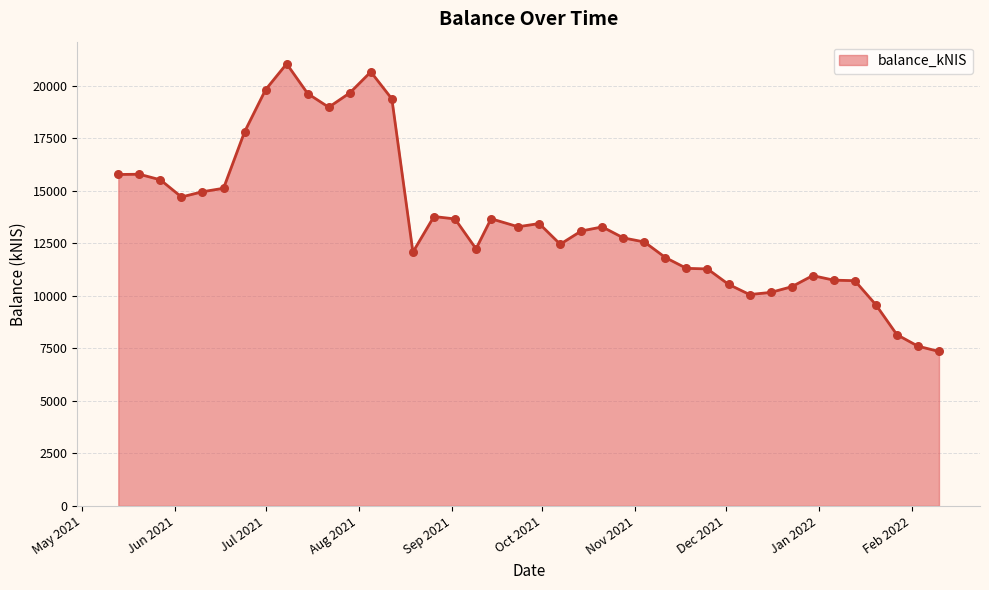

What is the smallest value displayed?

7348.2